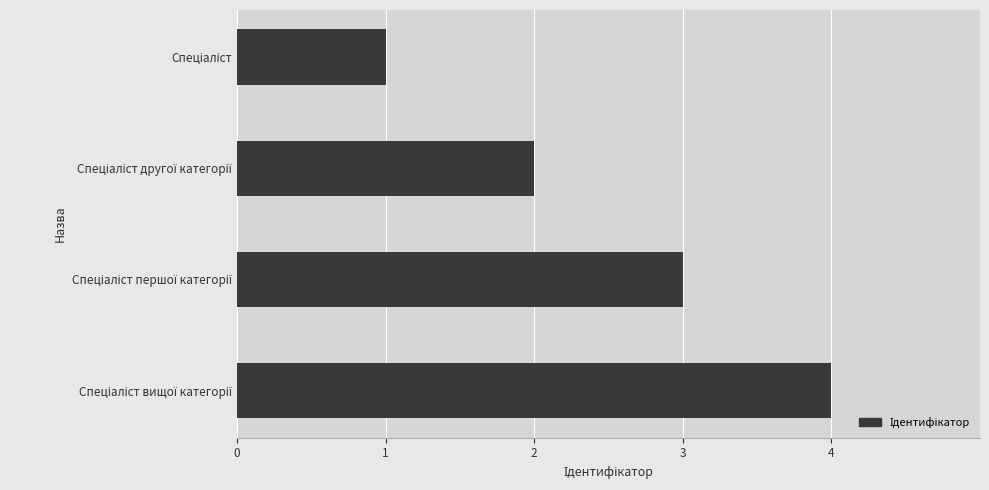

What is the sum of all values?

10